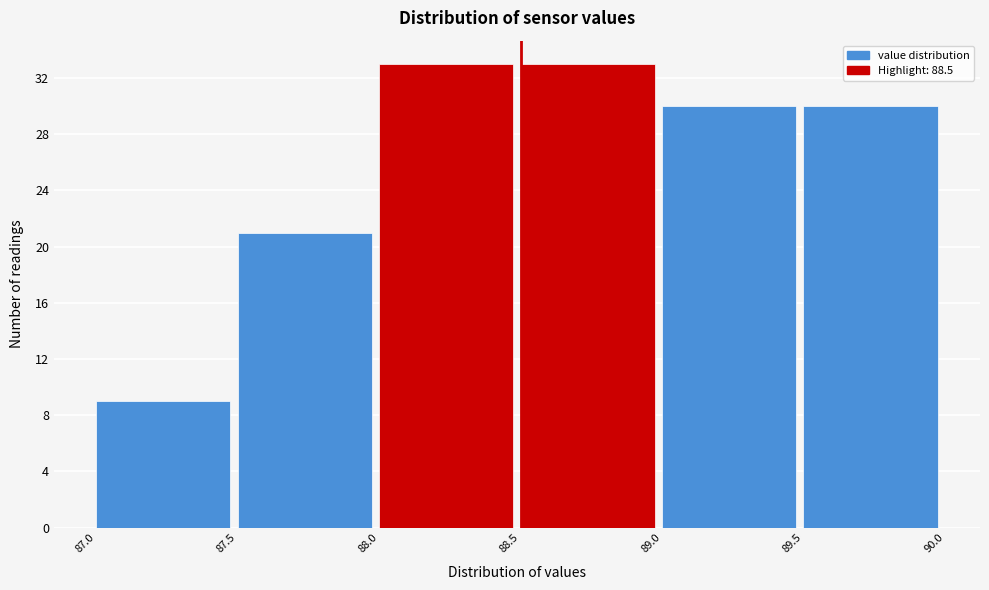

What is the height of the bar covering 88.5 to 89.0 on the x-axis? The values are not printed on the chart, so give them approximately, as read against the axis.

33